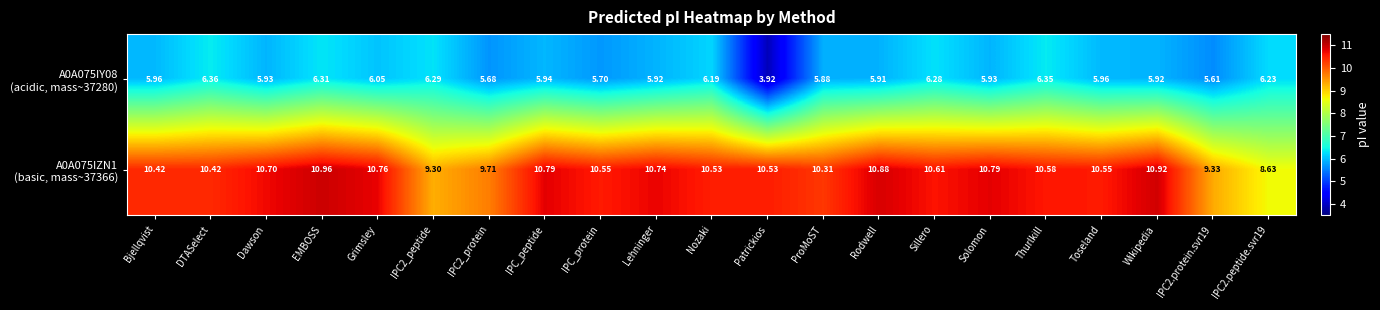

At which category does the chart reach its minimum across all series?

Patrickios